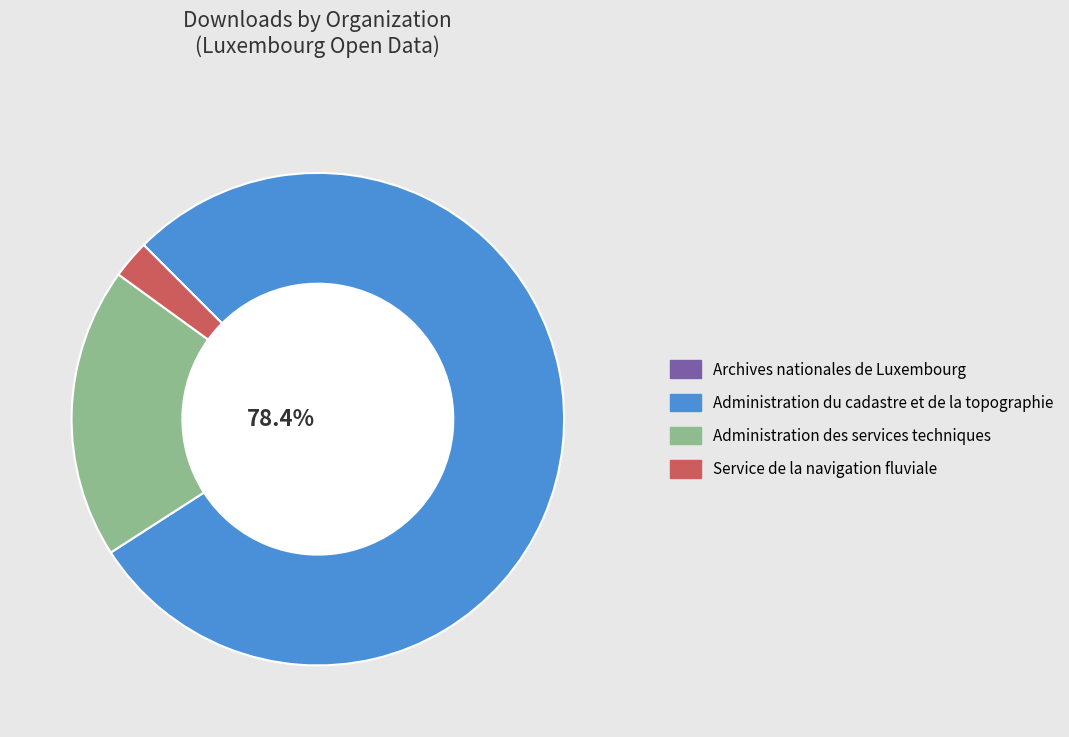

Which category has the biggest portion of the pie?

Administration du cadastre et de la topographie